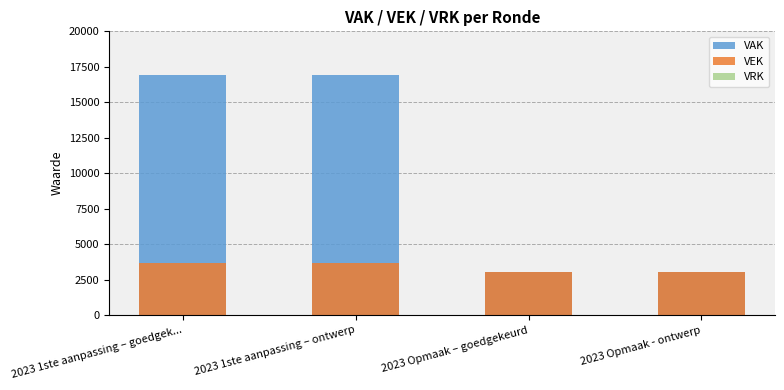

Between 2023 1ste aanpassing – goedgek... and 2023 Opmaak - ontwerp, which series saw the biggest shift?

VAK